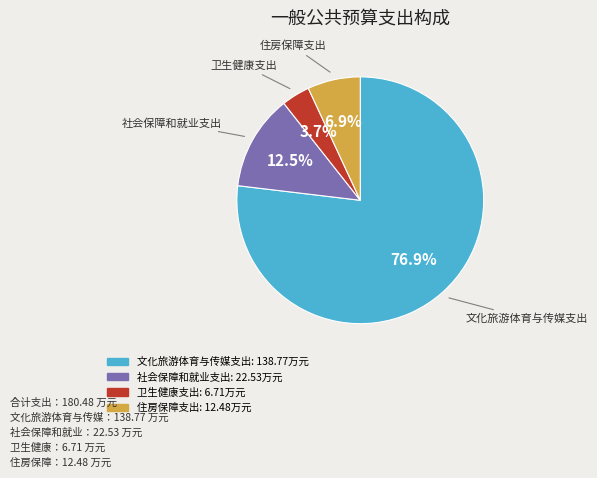

To the nearest percent, what is the difference between the 住房保障支出 and 卫生健康支出 slice percentages?

3%